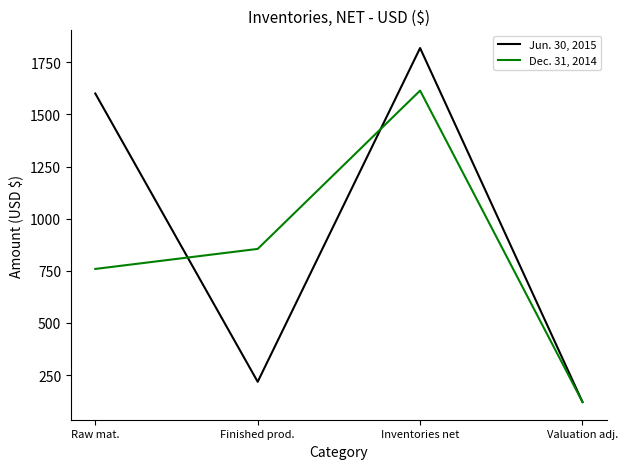

Between Raw mat. and Finished prod., which series saw the biggest shift?

Jun. 30, 2015